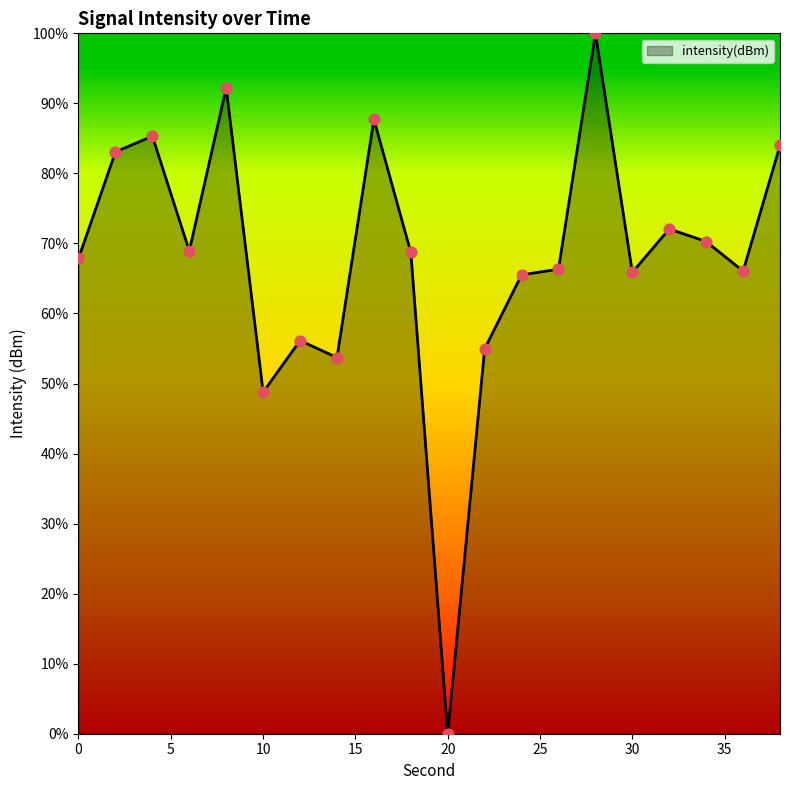

What is the maximum value shown in the chart?

100.0